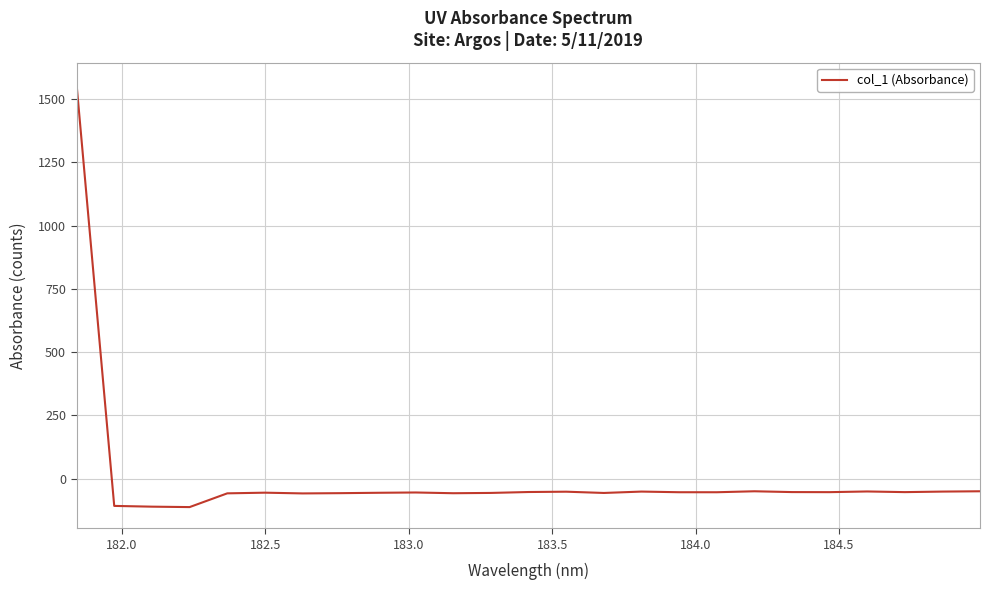

What is the greatest value displayed?

1559.7